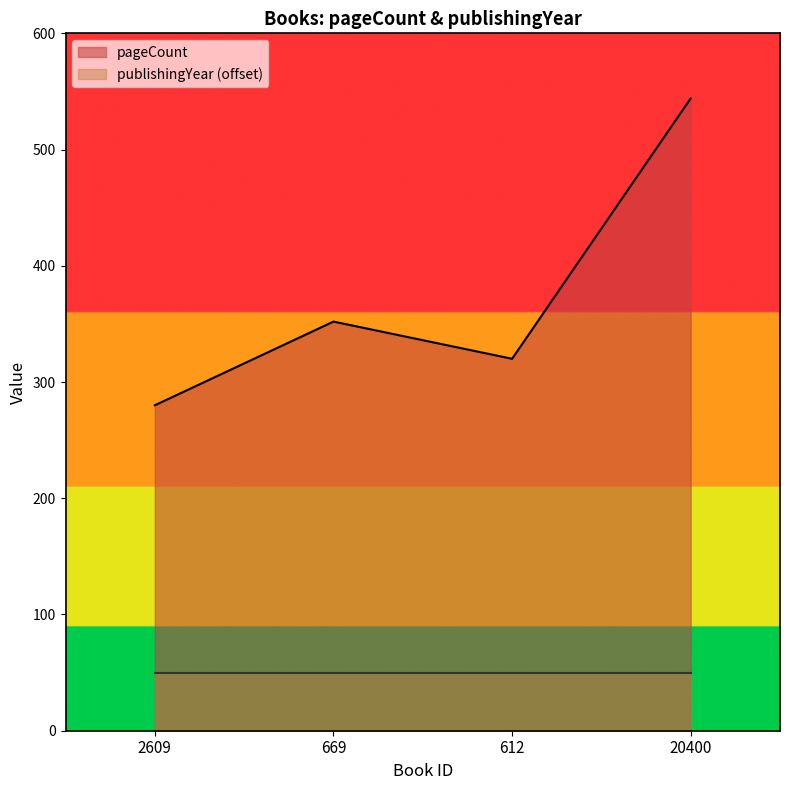

Rank the categories by value from highest to lowest.

20400, 669, 612, 2609